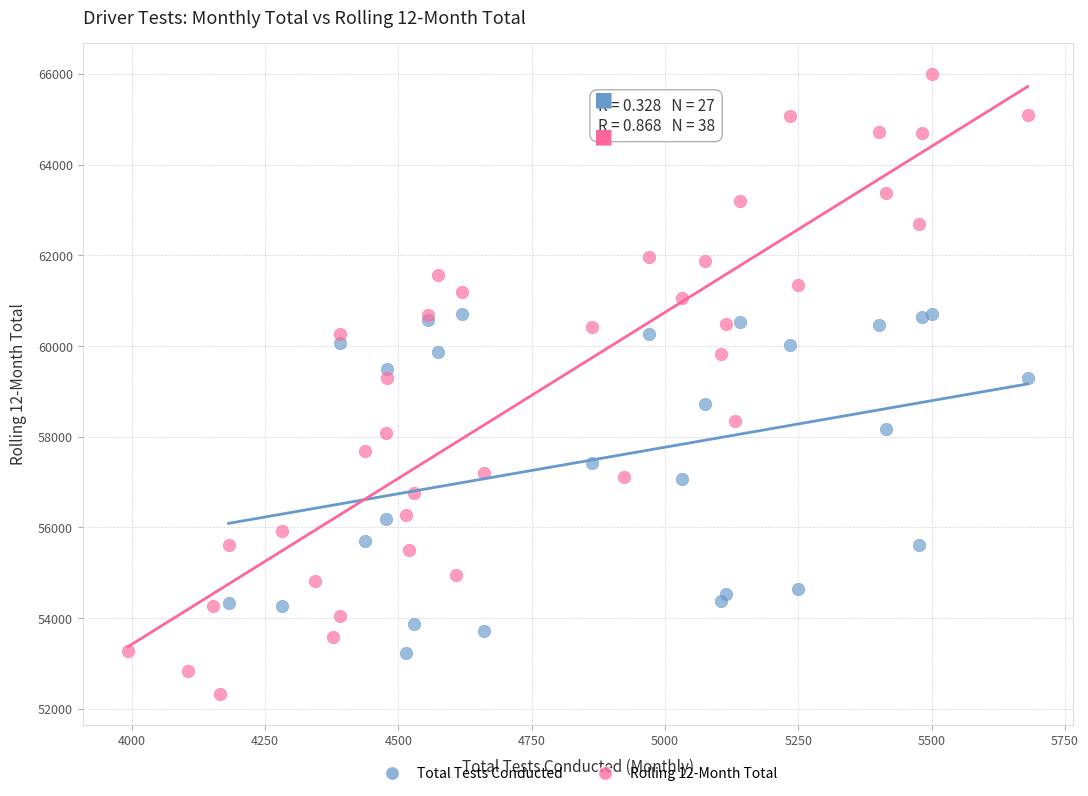

Which series contains the lowest Y value?

Rolling 12-Month Total